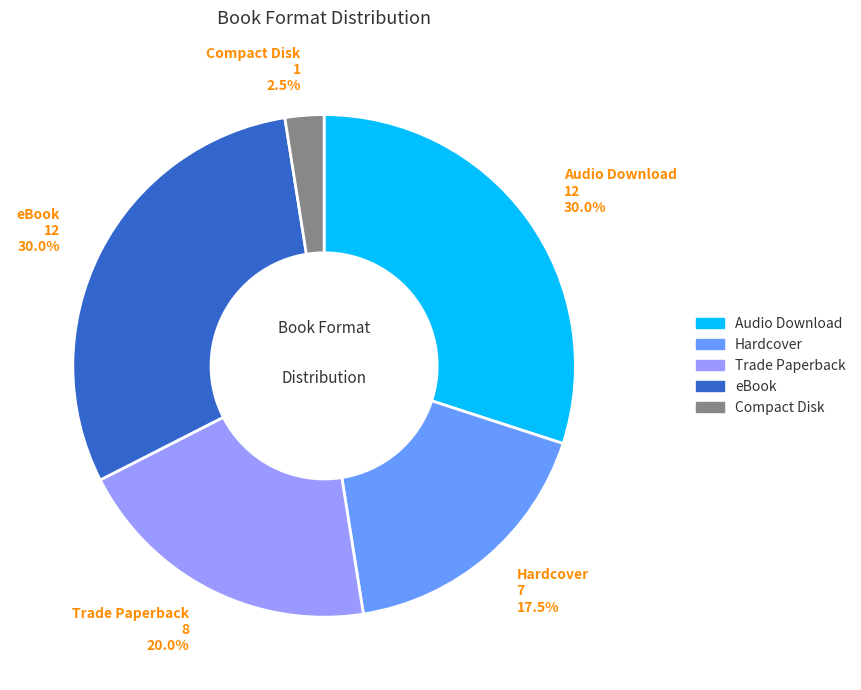

What portion of the pie excludes Audio Download?

70.0%